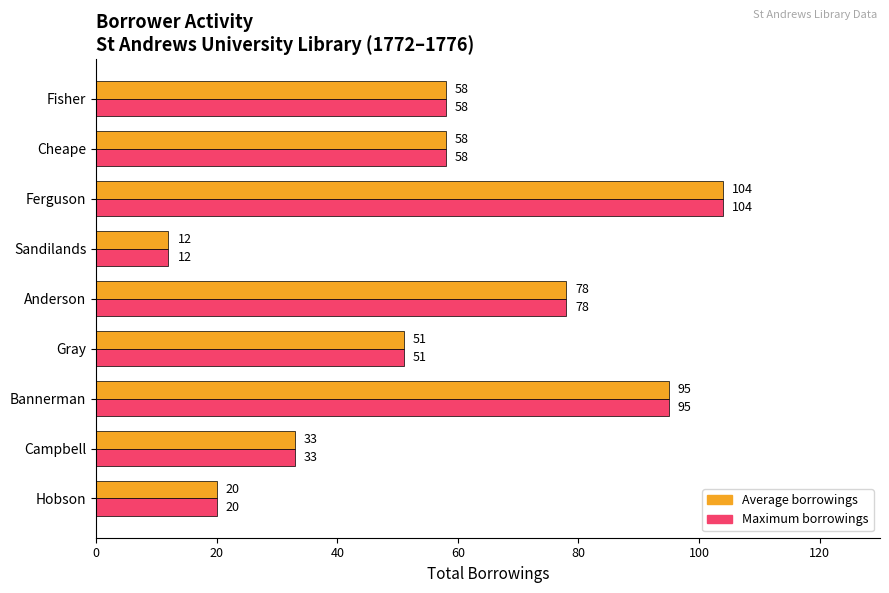

What is the lowest value of the Maximum borrowings series?

12